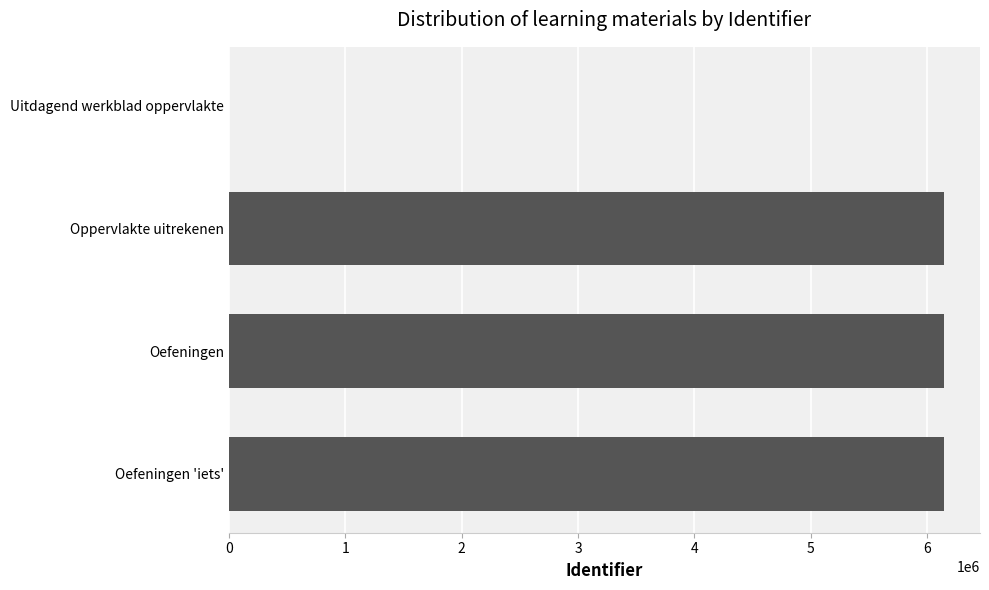

What is the approximate value at Oppervlakte uitrekenen?

6146048